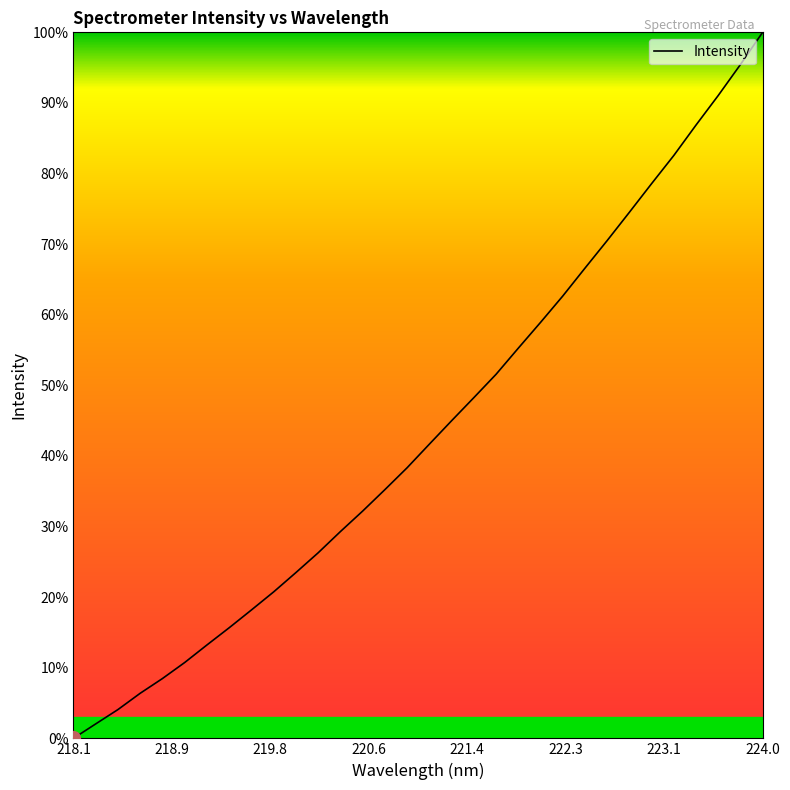

What is the greatest value displayed?

100.0